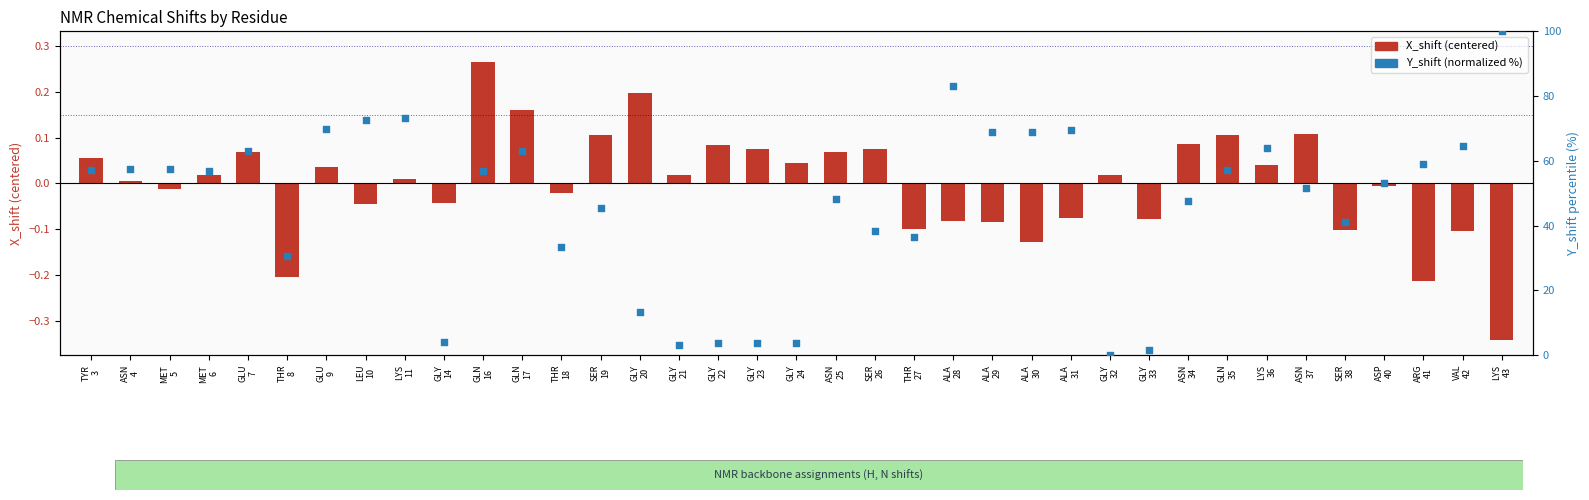

Which series contains the highest Y value?

Y_shift (normalized %)